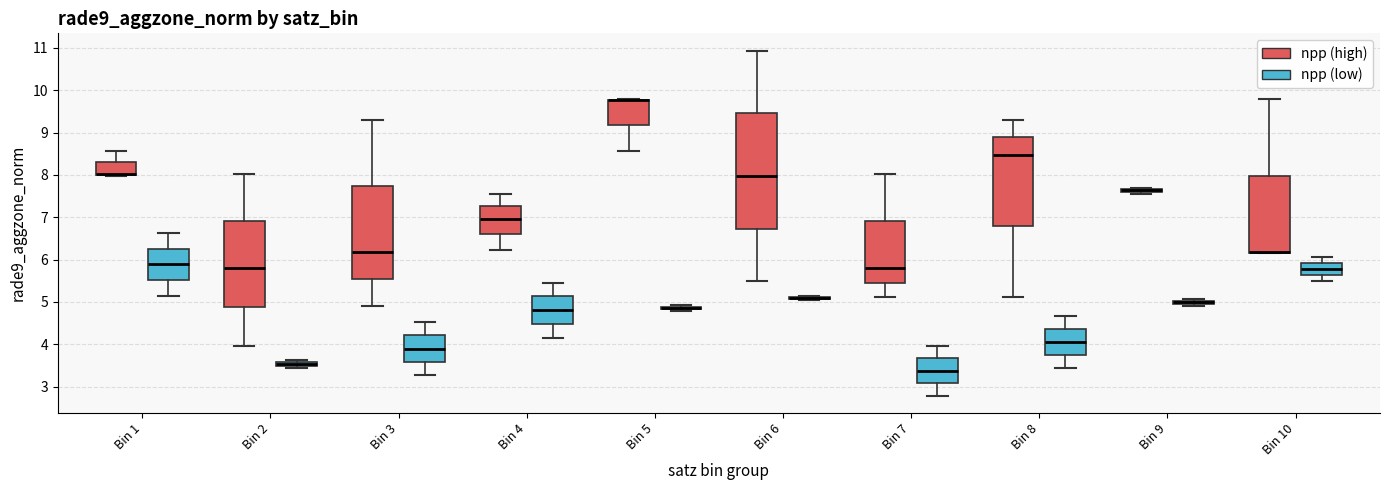

Which box is the tallest, from its lower edge to its upper edge?

Bin 6 (npp (high))